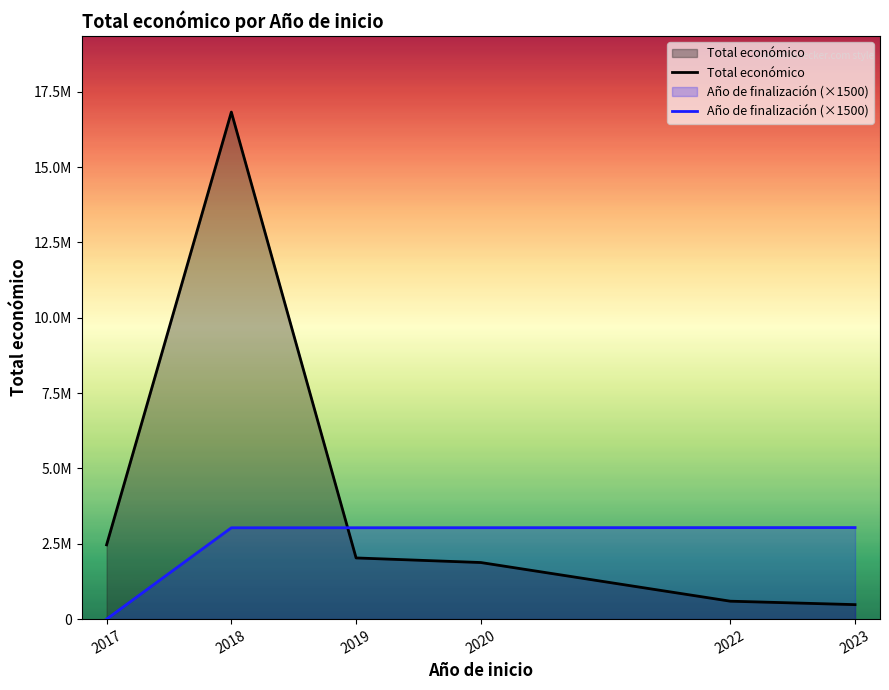

How many series are shown in this chart?

2